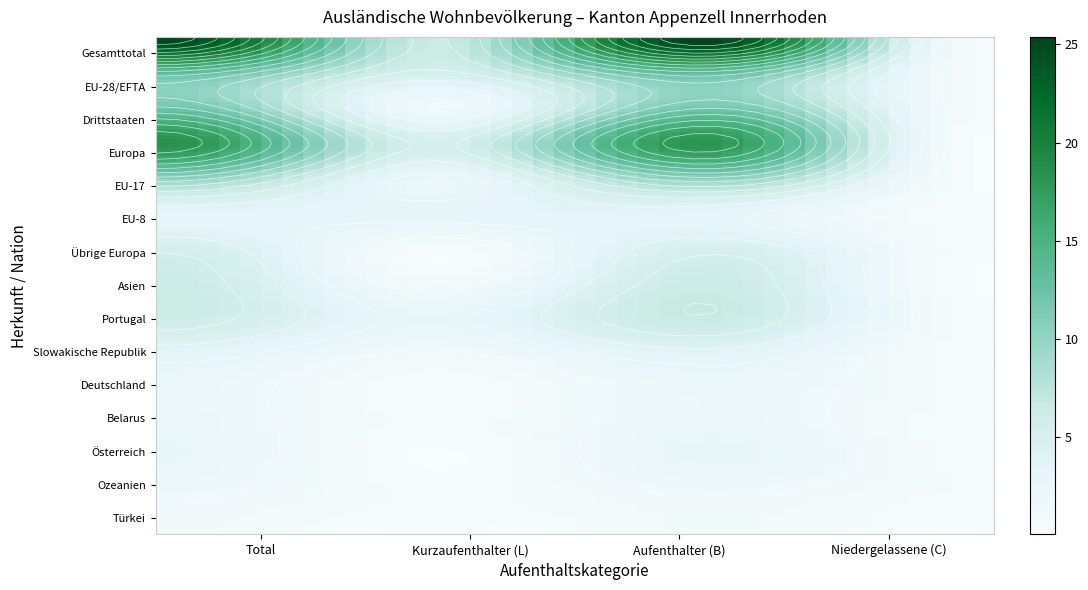

Reading left to right, extract all data points from this chart.

Gesamttotal: 25	6	25	0
EU-28/EFTA: 13	5	13	0
Drittstaaten: 12	1	12	0
Europa: 18	5	18	0
EU-17: 10	2	10	0
EU-8: 3	3	3	0
Übrige Europa: 5	0	5	0
Asien: 6	1	6	0
Portugal: 6	2	6	0
Slowakische Republik: 3	1	3	0
Deutschland: 2	0	2	0
Belarus: 2	0	2	0
Österreich: 2	0	2	0
Ozeanien: 1	0	1	0
Türkei: 1	0	1	0